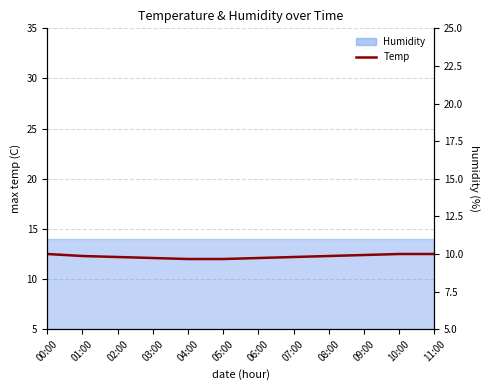

What is the change in value from 01:00 to 09:00?

+0.1